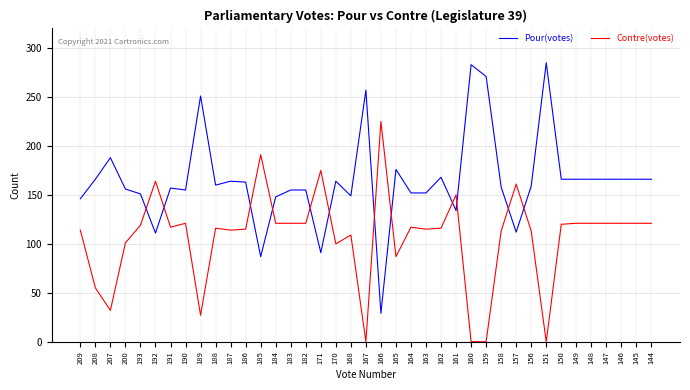

Which series has the largest total across all categories?

Pour(votes)